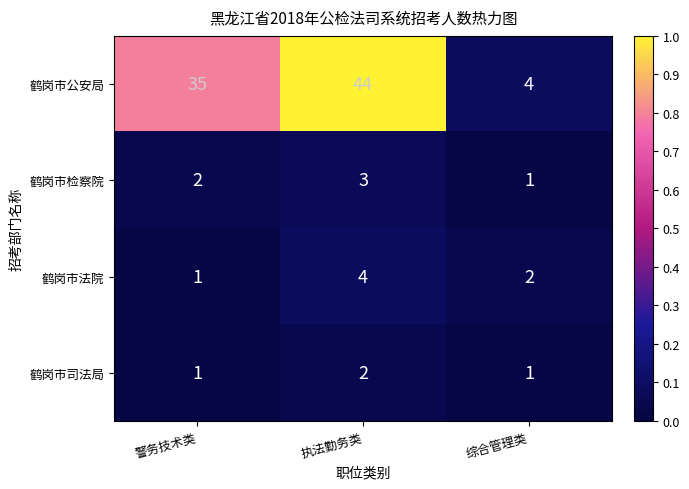

Reading right to left, list all the values displayed in this chart.

鹤岗市公安局: 4	44	35
鹤岗市检察院: 1	3	2
鹤岗市法院: 2	4	1
鹤岗市司法局: 1	2	1